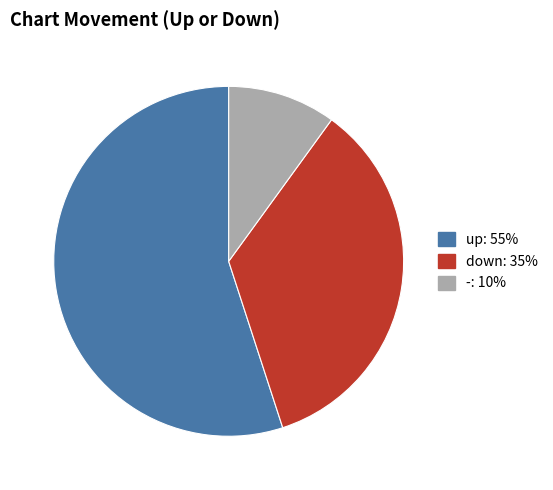

Which slice is the smallest?

-